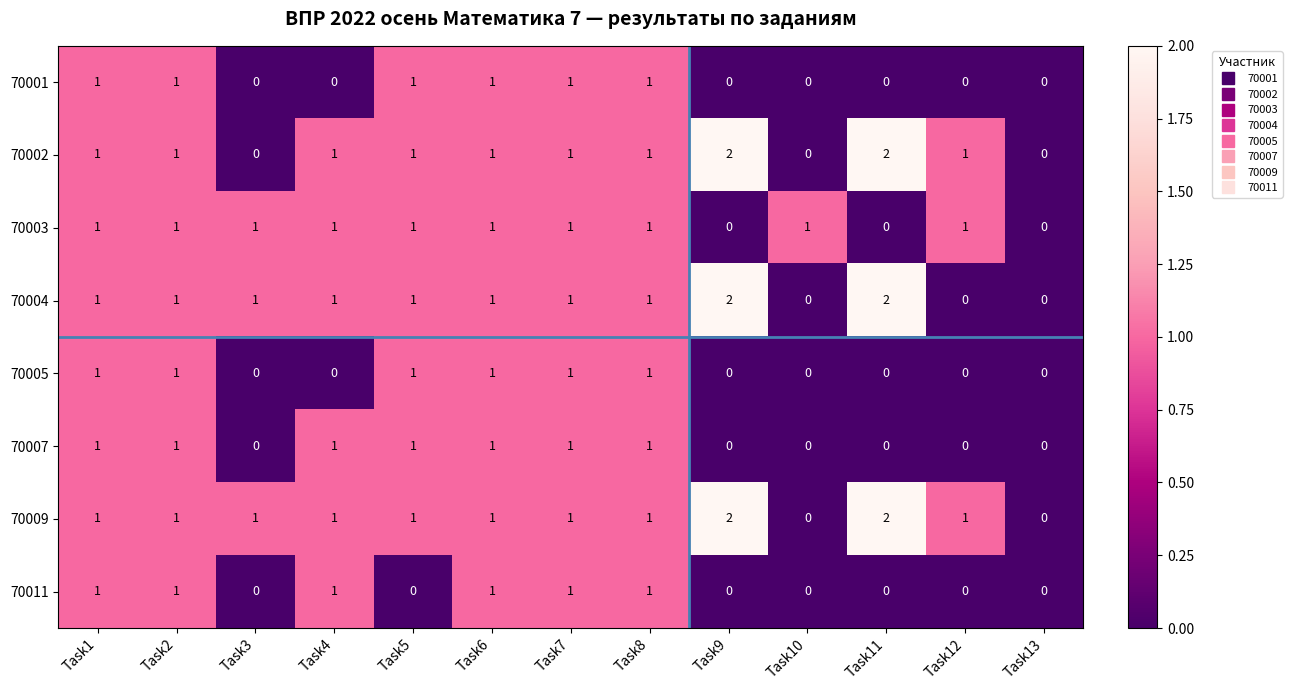

Which series has the largest total across all categories?

70009